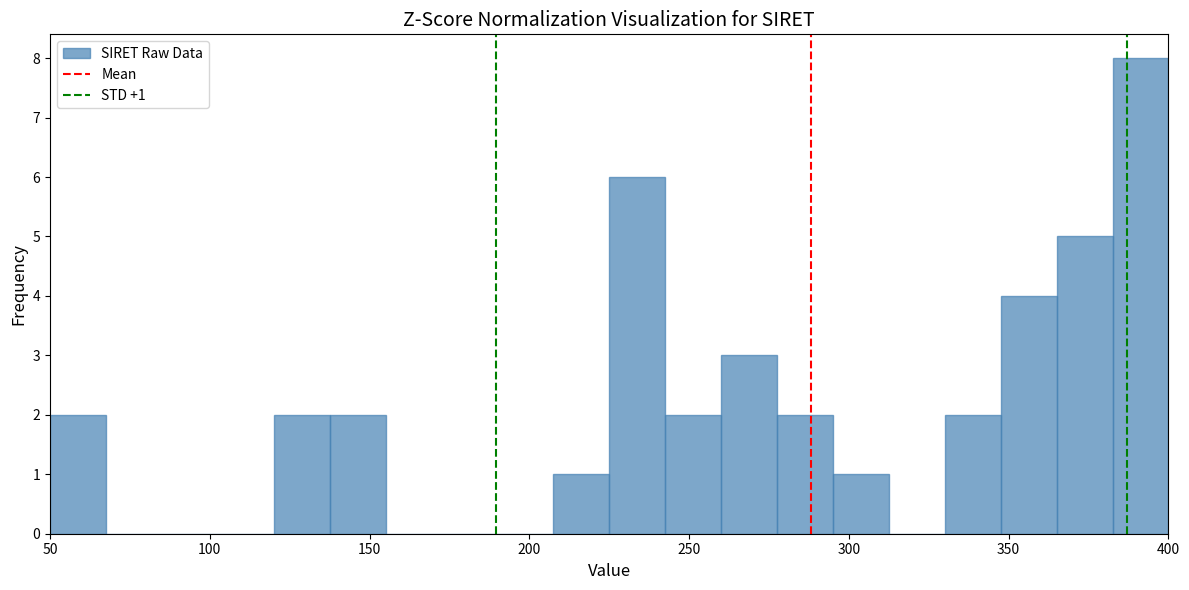

Read against the x-axis, roughly where is the centre of the tallest bar?

390